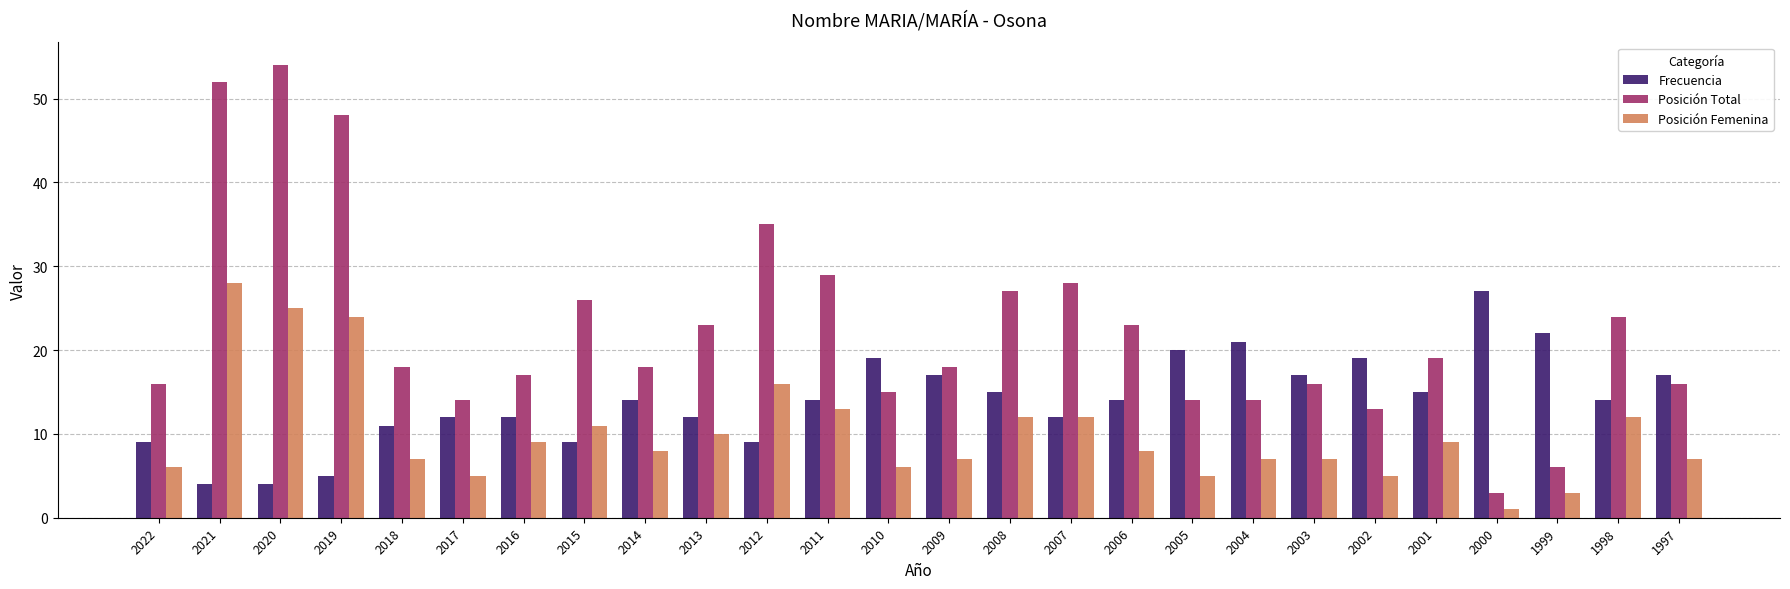

How many bars are there in each group?

3